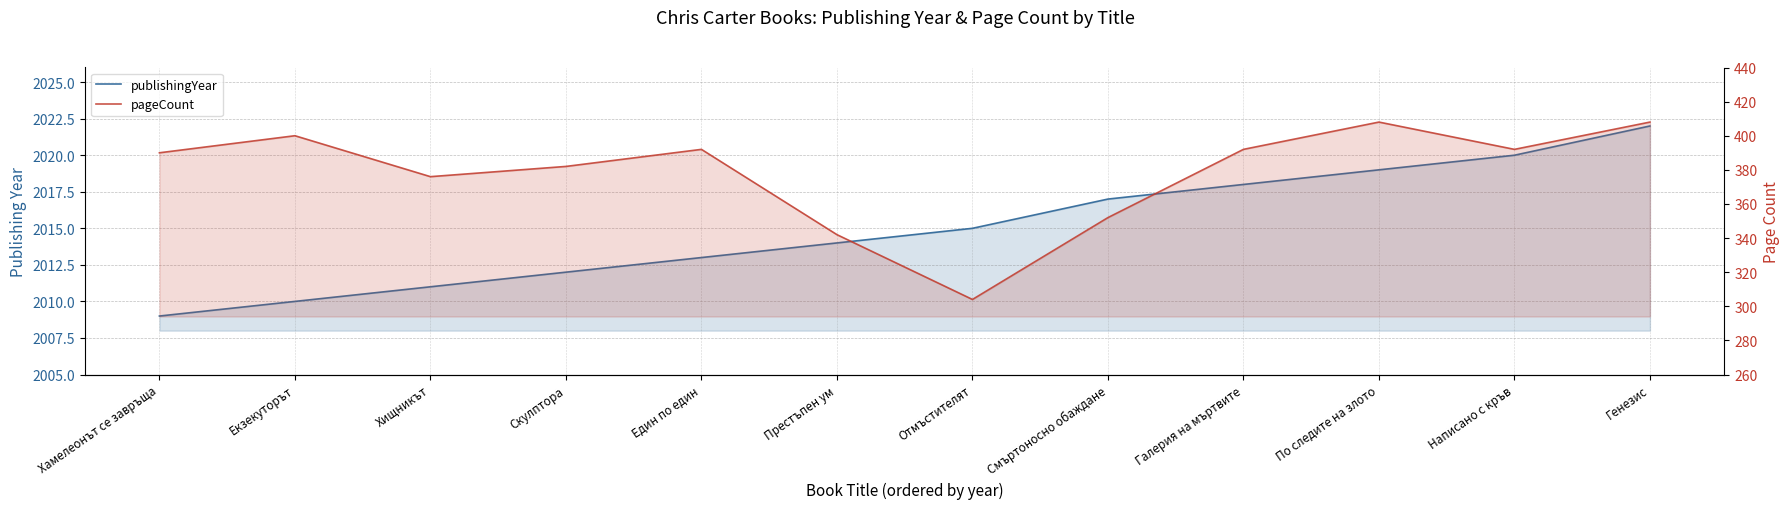

What is the difference between the second highest and minimum values in the publishingYear series?

11